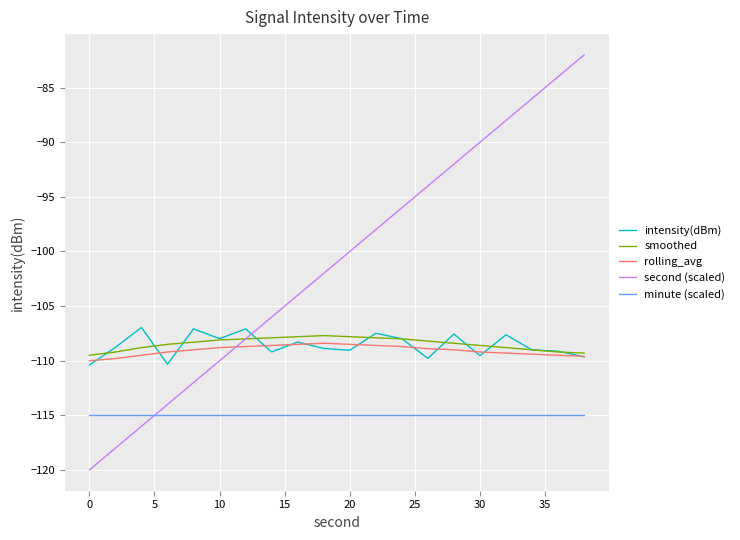

True or false: minute (scaled) and rolling_avg cross at least once.

False